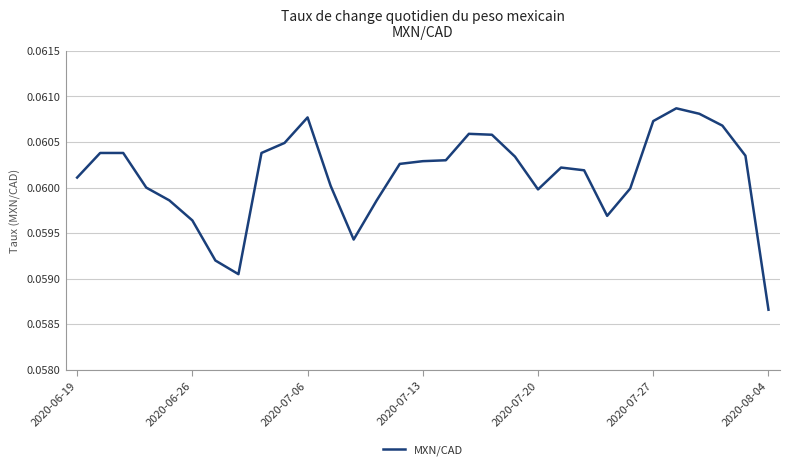

Where is the data nearest to the value 0?

2020-08-04